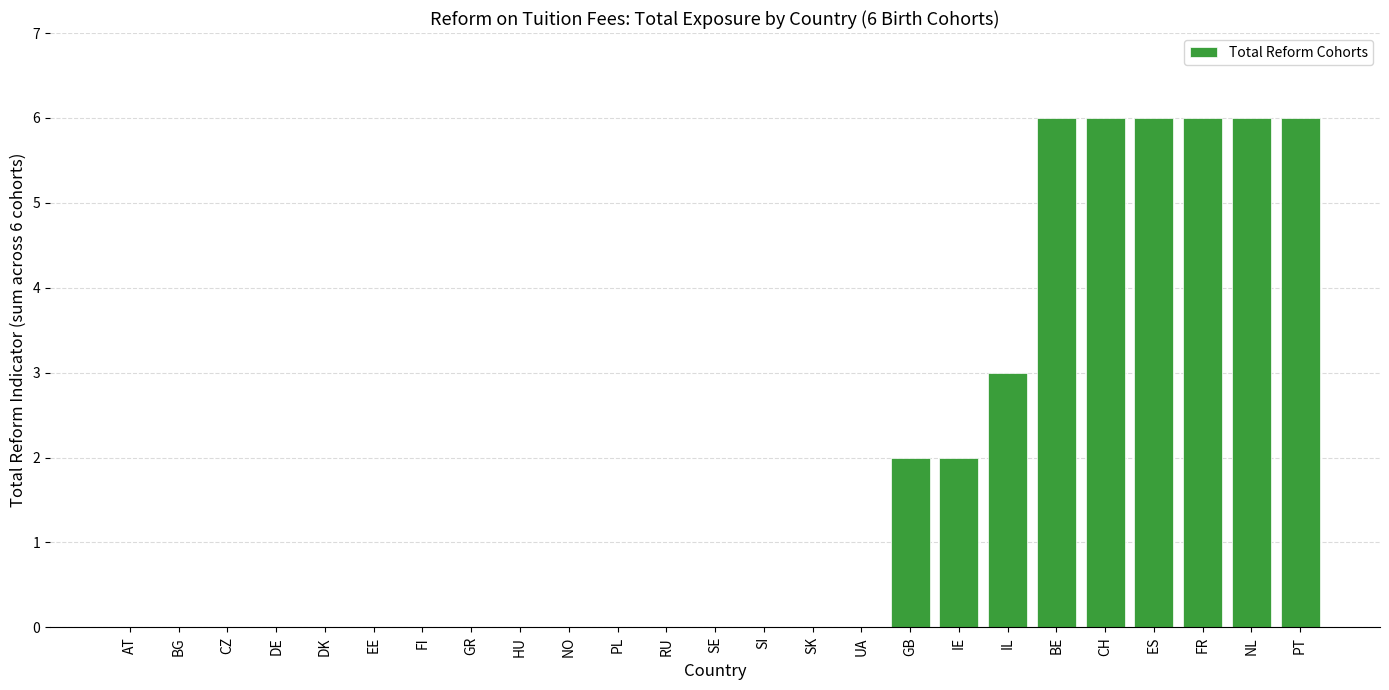

What is the maximum value shown in the chart?

6